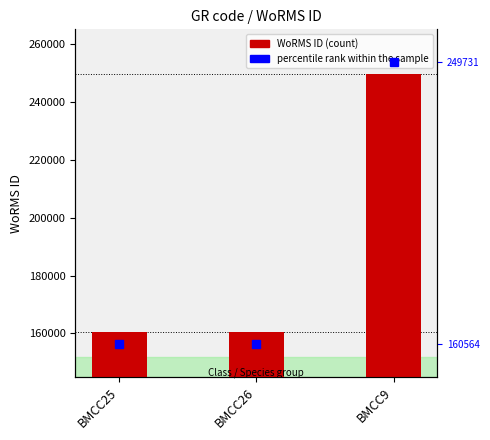

True or false: the data shows 160564 at BMCC25.

True